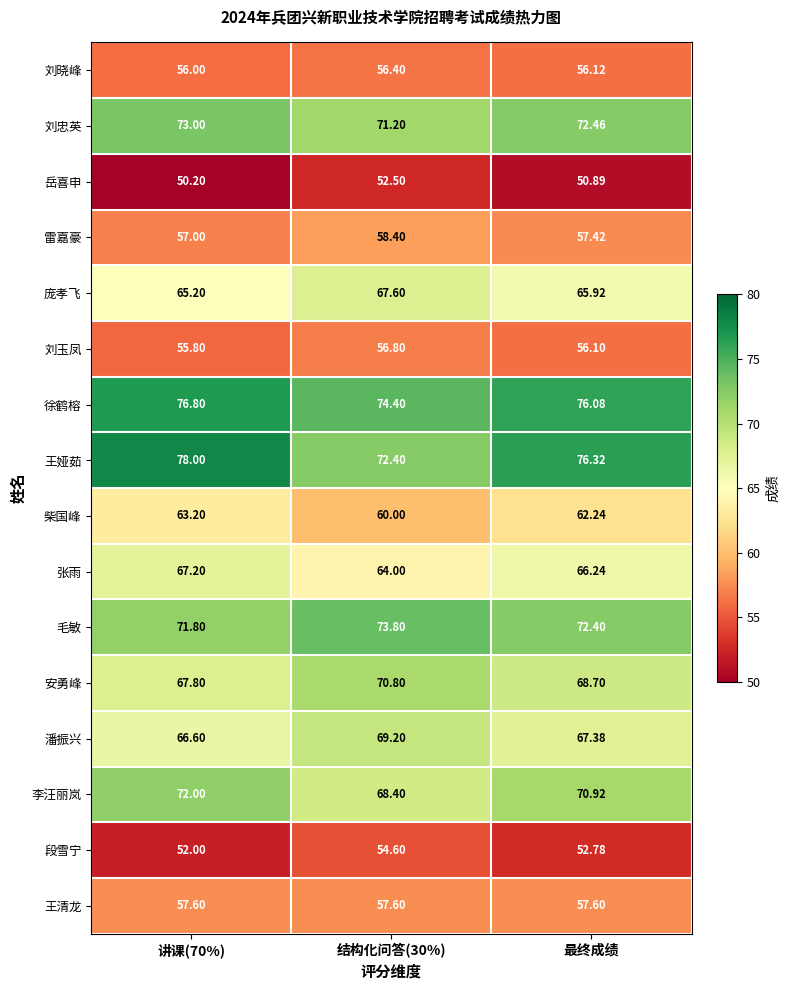

Is the value of 毛敏 at 最终成绩 greater than the value of 张雨 at 结构化问答(30%)?

Yes